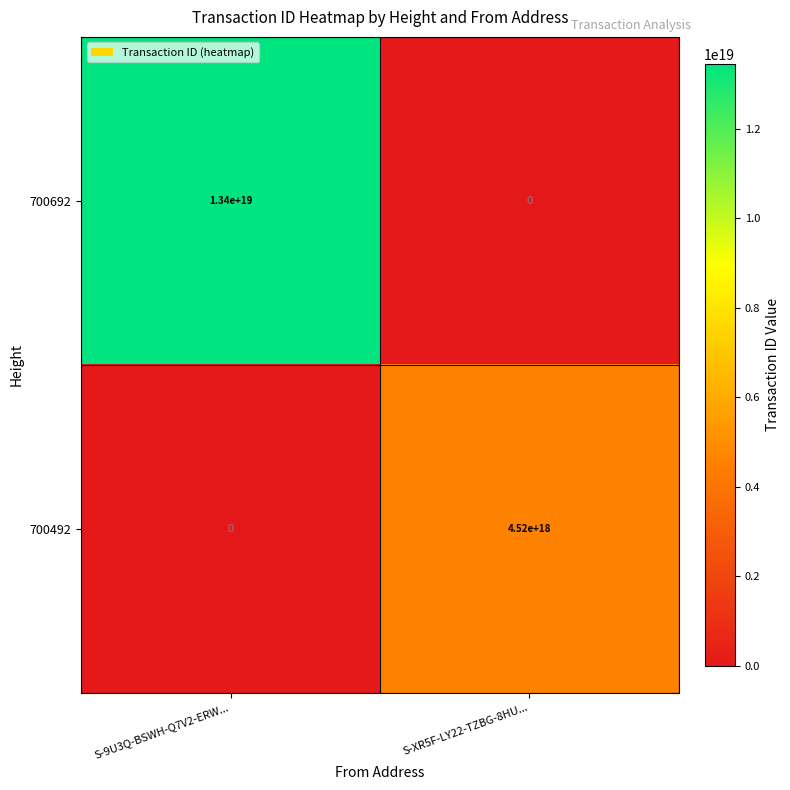

Which series has the largest range (max minus min)?

700692